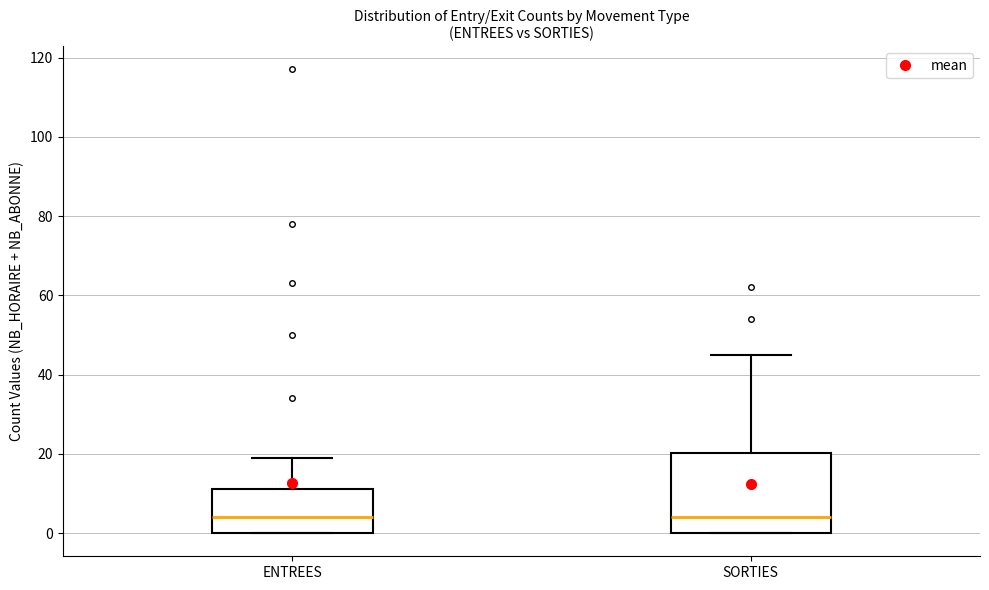

Where does the median line of the box for ENTREES sit on the y-axis? The values are not printed on the chart, so give them approximately, as read against the axis.

4